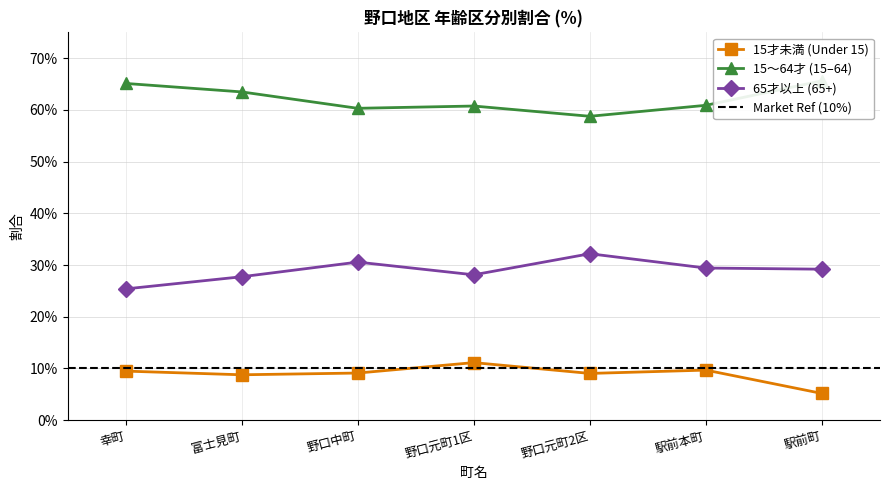

The value of 15～64才割合 at 野口中町 is 0.3. True or false?

False